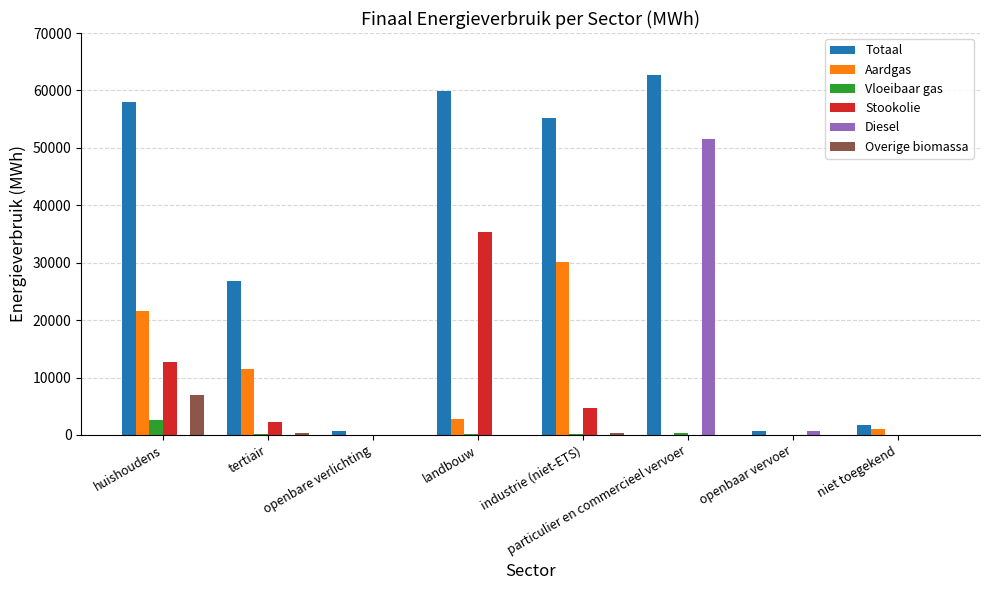

What is the total value across all series at huishoudens?

101850.8